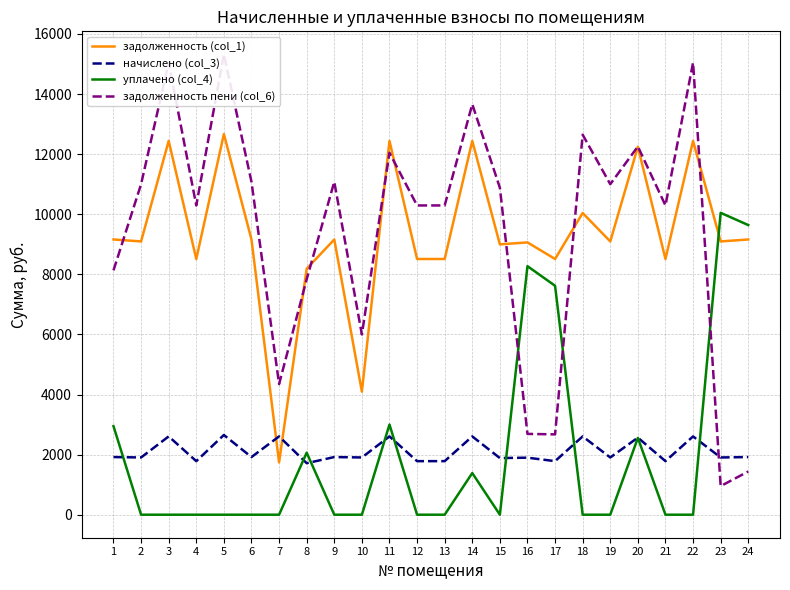

What is the sum of all задолженность пени (col_6) values?

226313.1